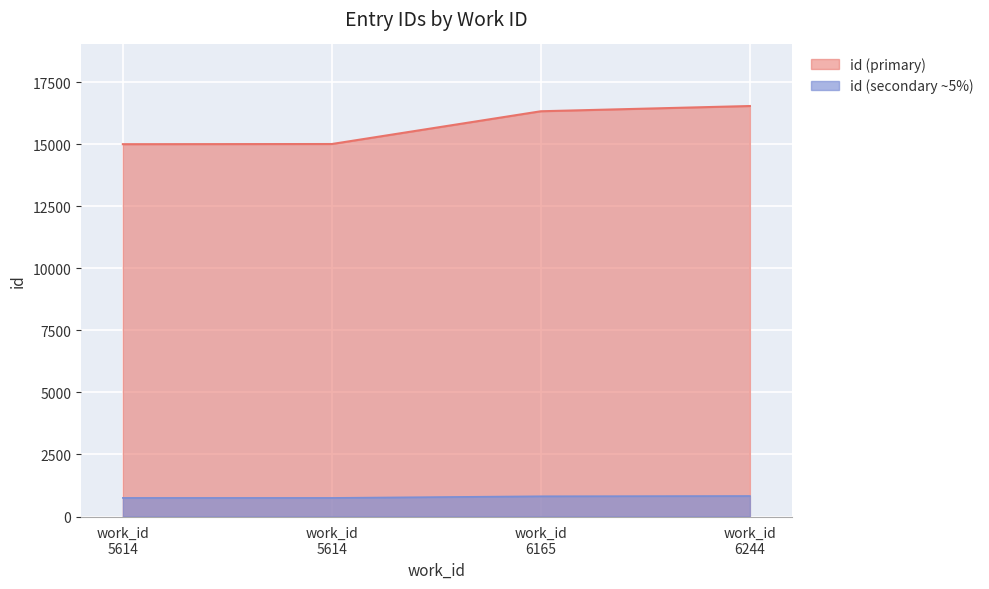

The value at work_id 5614 is 22830. True or false?

False